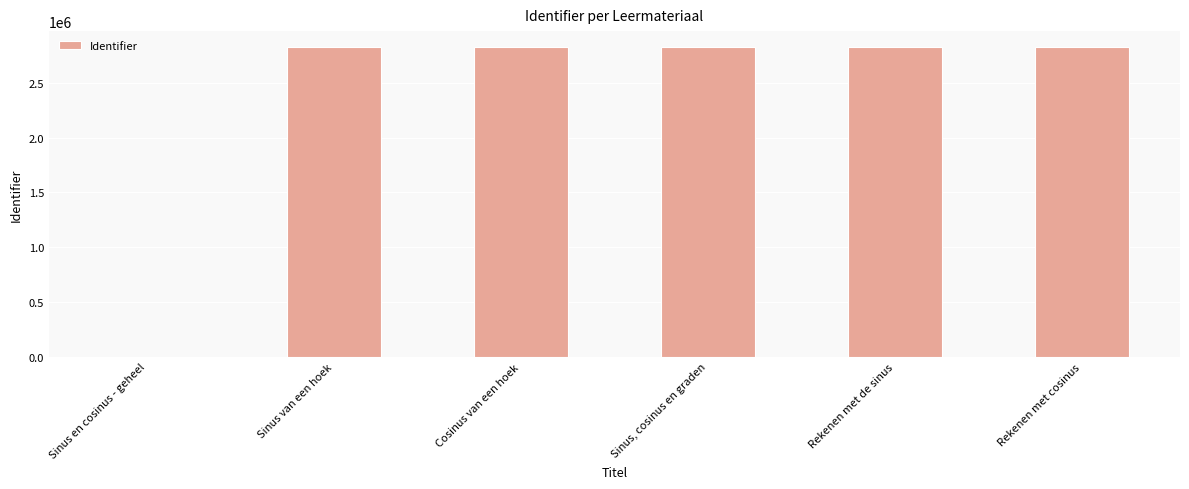

Count the number of categories in the chart.

6